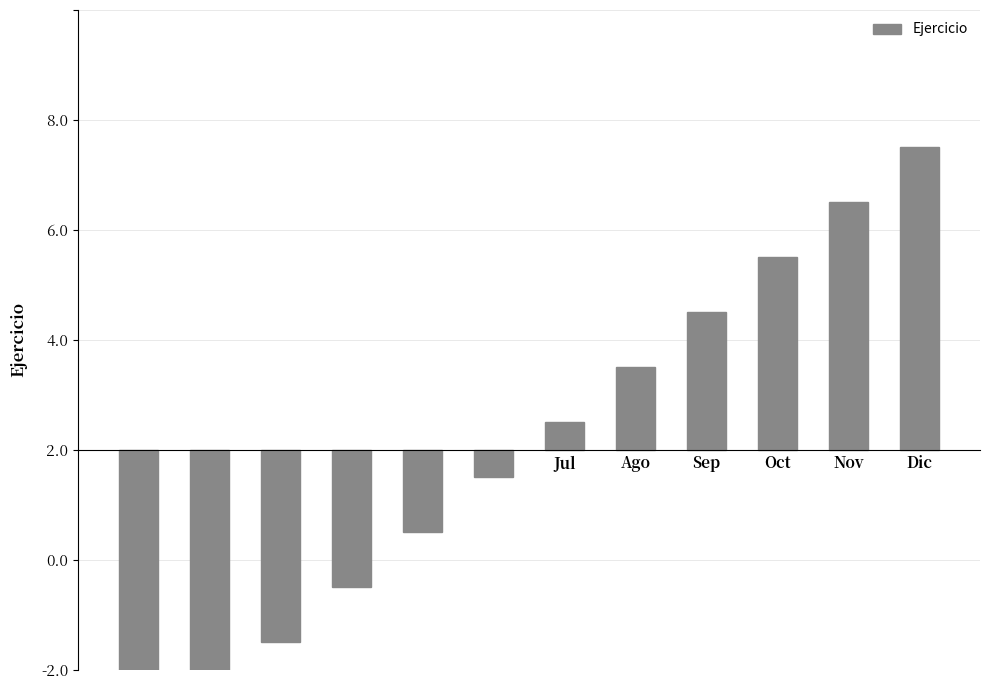

Which category has the highest value across all series?

Dic